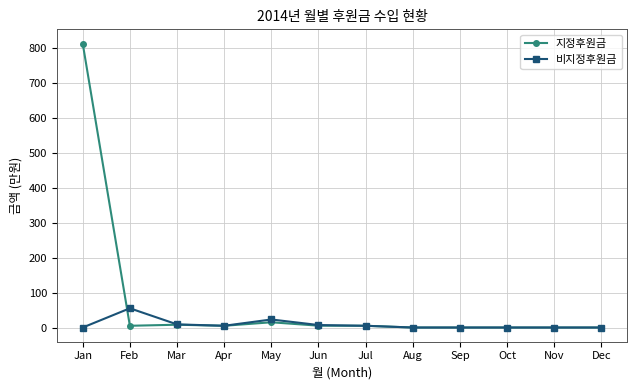

In 지정후원금, how many points are higher than both neighbors (excluding endpoints)?

2